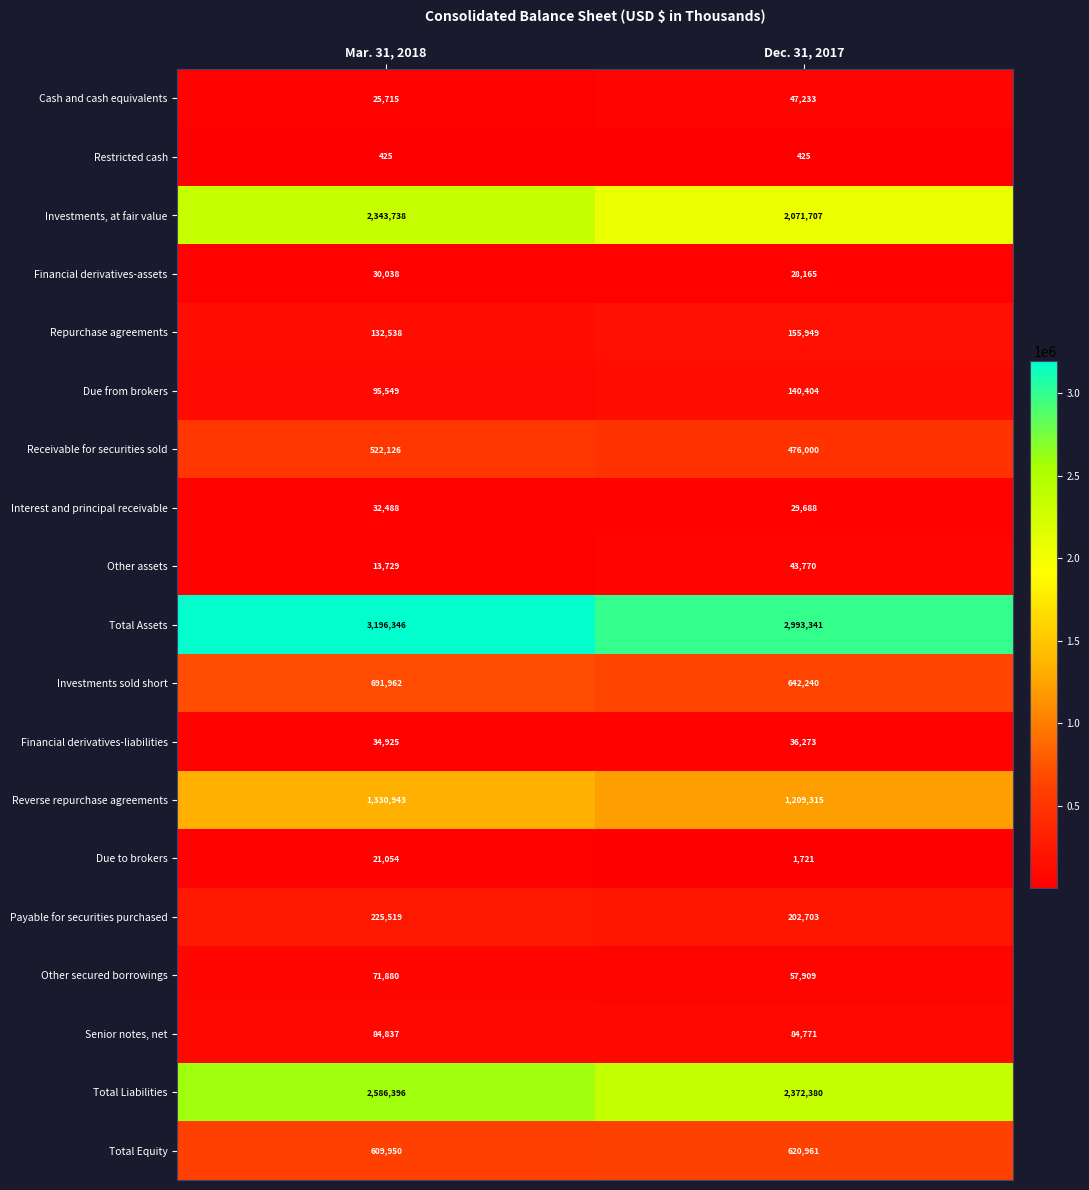

Rank the series at Mar. 31, 2018 from lowest to highest value.

Restricted cash, Other assets, Due to brokers, Cash and cash equivalents, Financial derivatives-assets, Interest and principal receivable, Financial derivatives-liabilities, Other secured borrowings, Senior notes, net, Due from brokers, Repurchase agreements, Payable for securities purchased, Receivable for securities sold, Total Equity, Investments sold short, Reverse repurchase agreements, Investments, at fair value, Total Liabilities, Total Assets